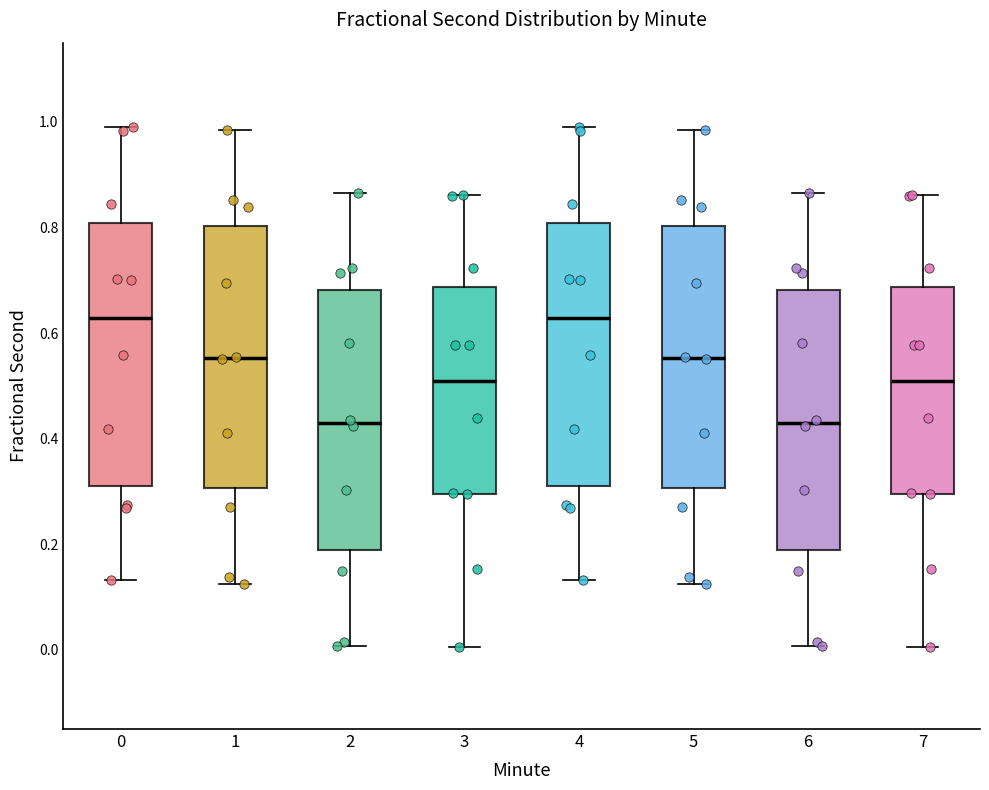

Reading left to right, read every box against the y-axis: the position of its median line, the range the box covers, and the ends of its whiskers. The values are not printed on the chart, so give them approximately, as read against the axis.

0: median 0.62, box 0.30 to 0.80, whiskers 0.14 to 0.98
1: median 0.56, box 0.30 to 0.80, whiskers 0.12 to 0.98
2: median 0.44, box 0.18 to 0.68, whiskers 0.00 to 0.86
3: median 0.50, box 0.30 to 0.68, whiskers 0.00 to 0.86
4: median 0.62, box 0.30 to 0.80, whiskers 0.14 to 0.98
5: median 0.56, box 0.30 to 0.80, whiskers 0.12 to 0.98
6: median 0.44, box 0.18 to 0.68, whiskers 0.00 to 0.86
7: median 0.50, box 0.30 to 0.68, whiskers 0.00 to 0.86